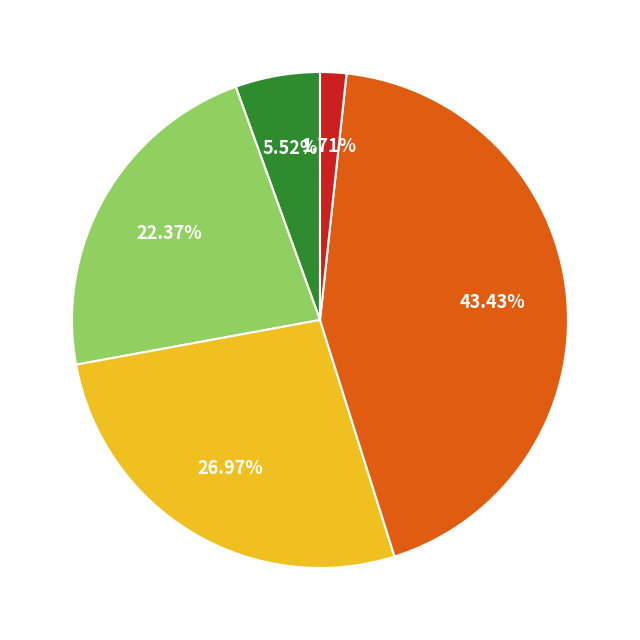

Is there any slice that represents more than half of the pie?

No